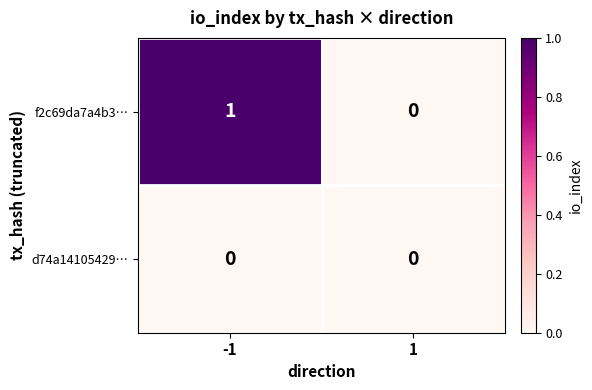

Which series changed the most between -1 and 1?

f2c69da7a4b3…